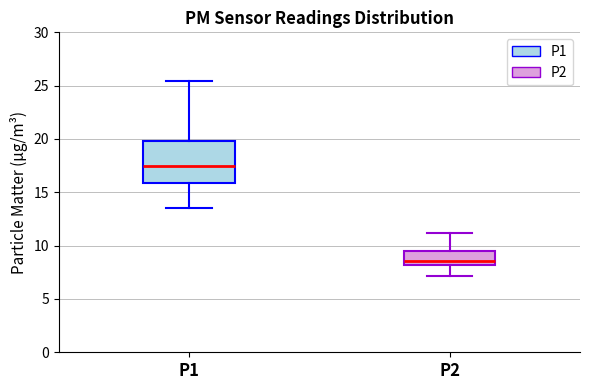

Where does the lower whisker of the box for P2 end on the y-axis? The values are not printed on the chart, so give them approximately, as read against the axis.

7.0